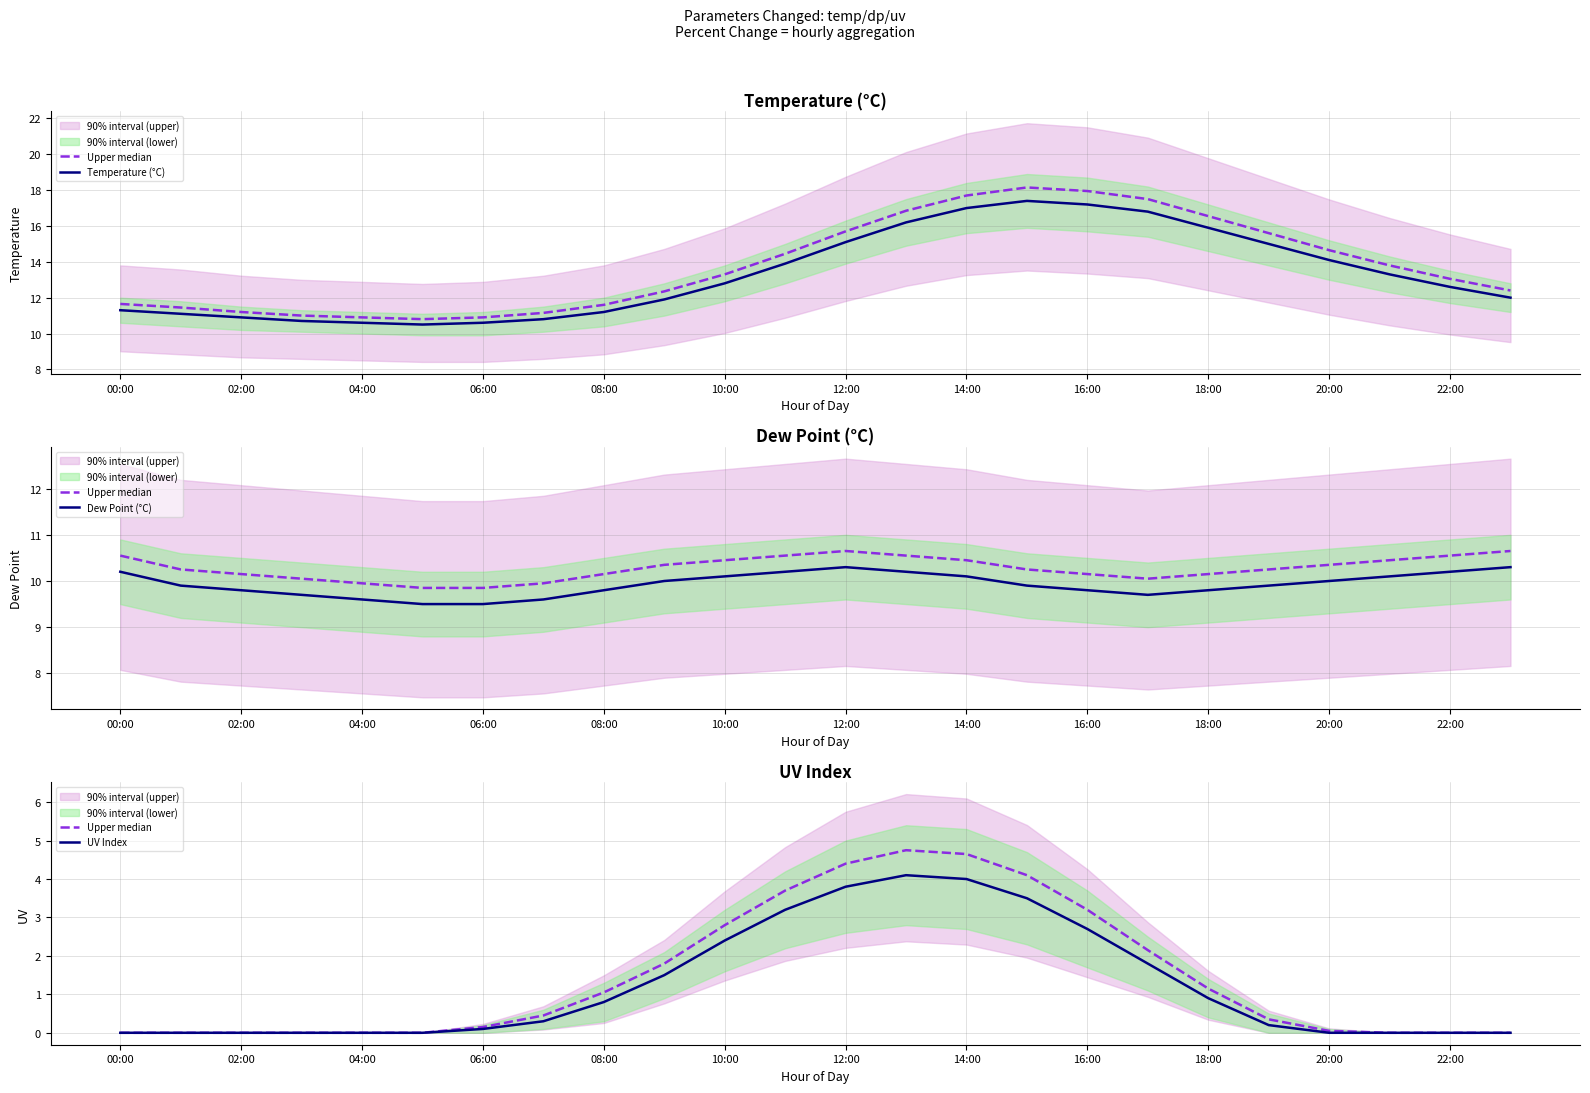

The value of Dew Point (°C) at 17 is 14.2. True or false?

False